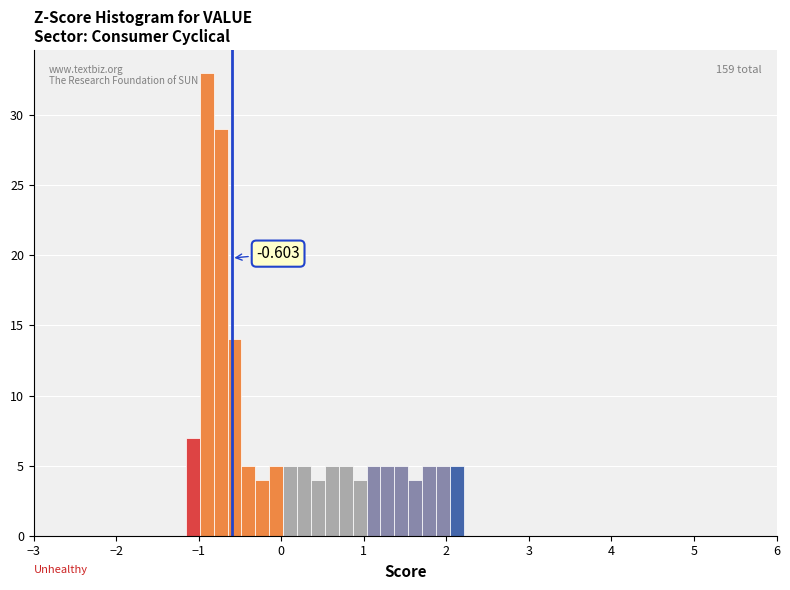

Read against the x-axis, roughly where is the centre of the tallest bar?

-0.9